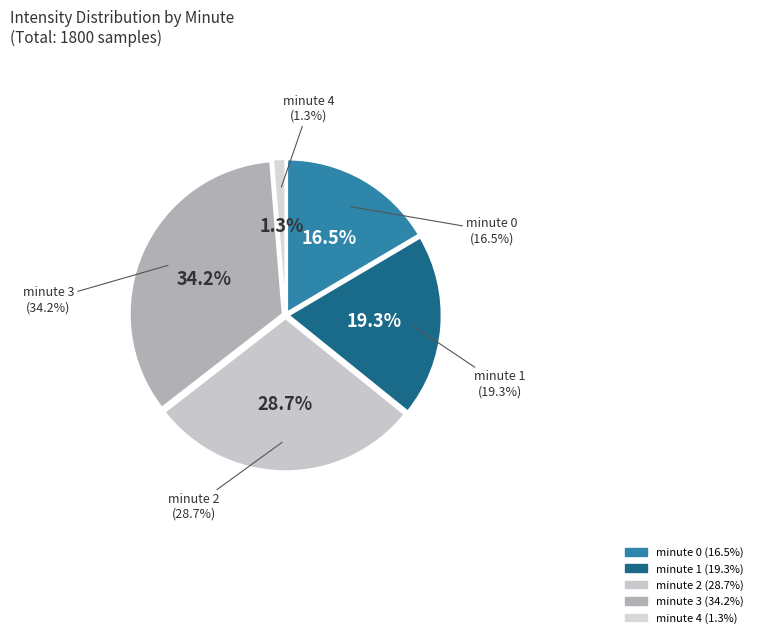

Between minute 3 and minute 0, which is larger?

minute 3